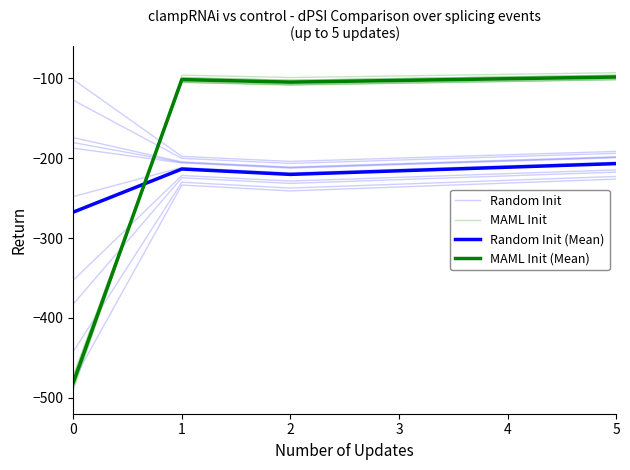

Where is Random Init (Mean) nearest to the value -237?

2